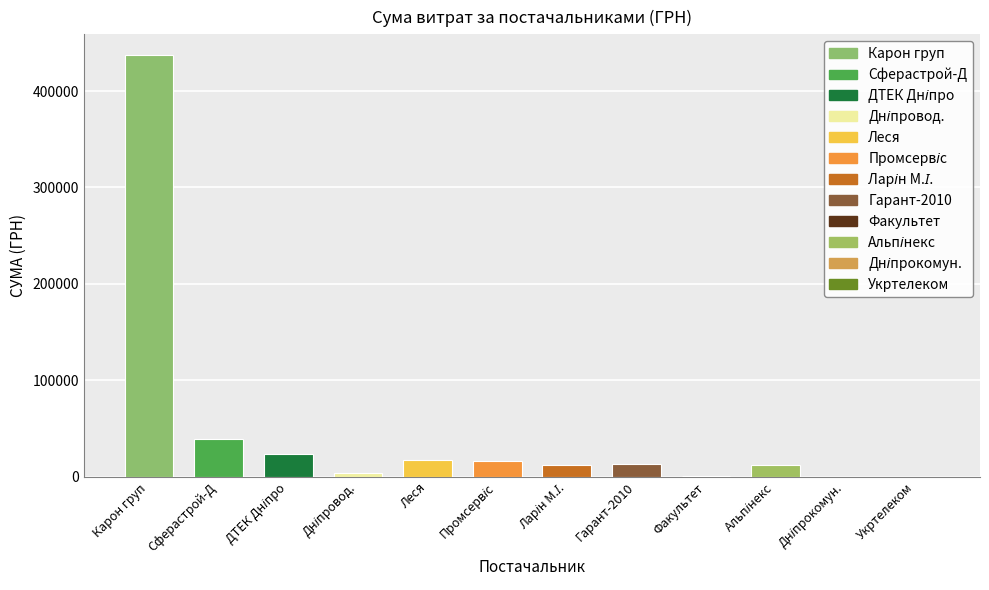

What is the greatest value displayed?

436938.9